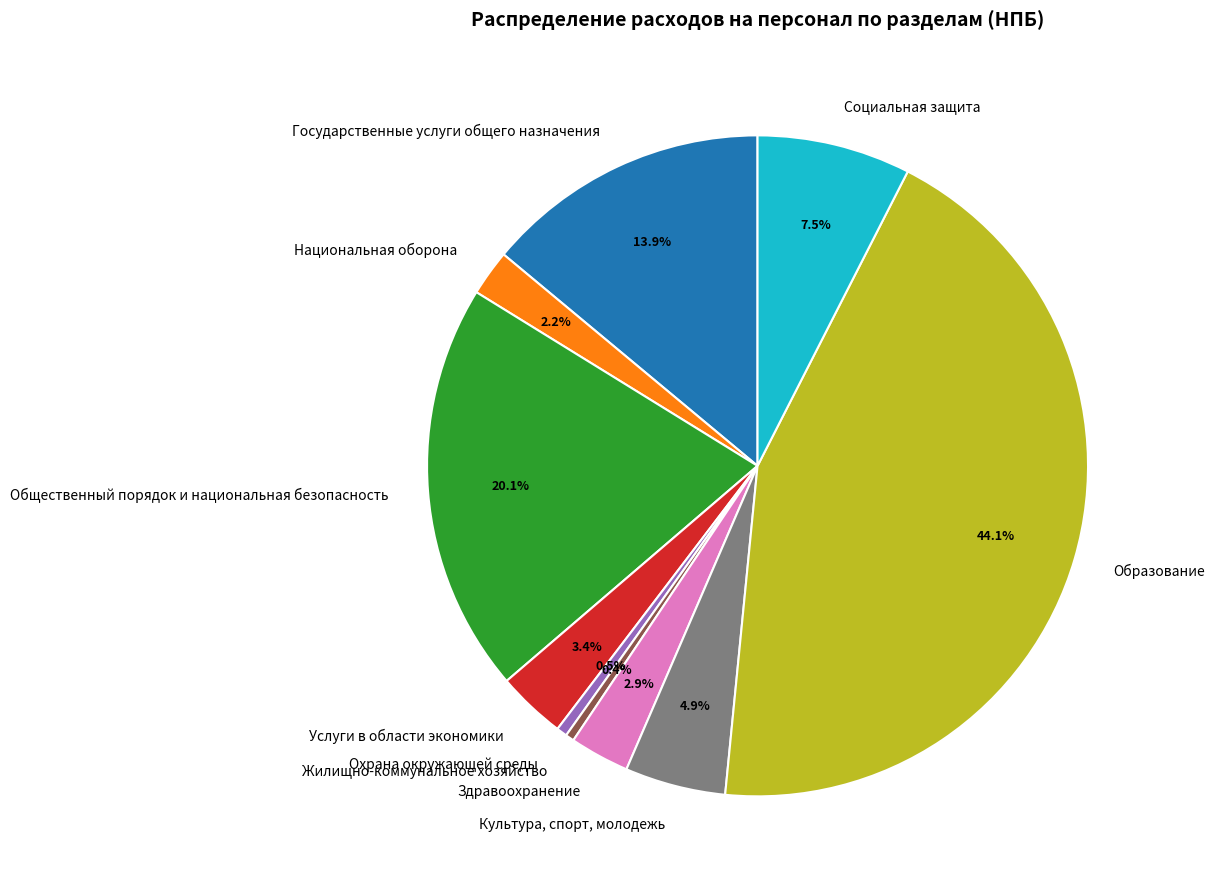

The Охрана окружающей среды slice represents 11% of the pie. True or false?

False